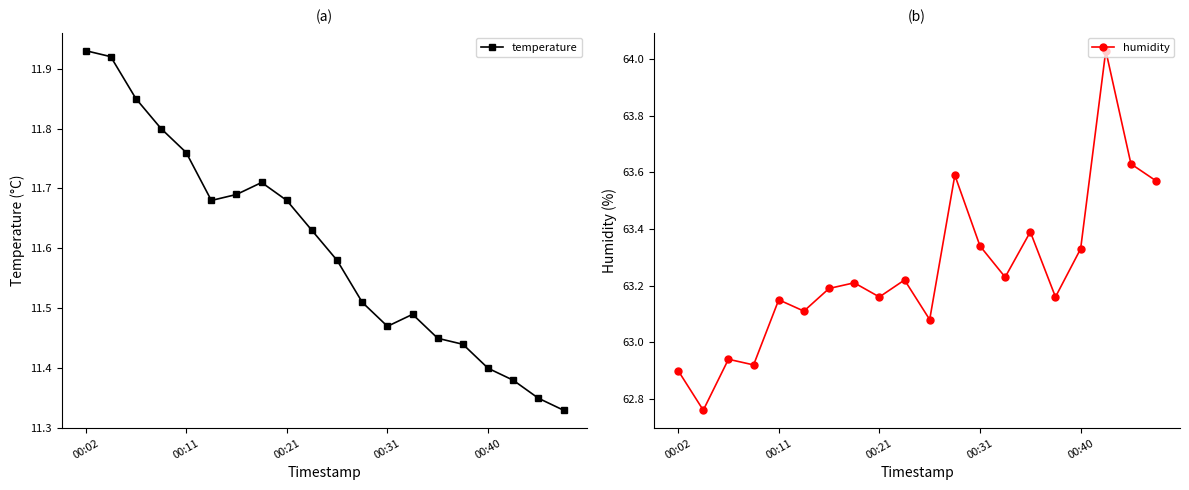

Read the humidity value at 00:02.

62.9